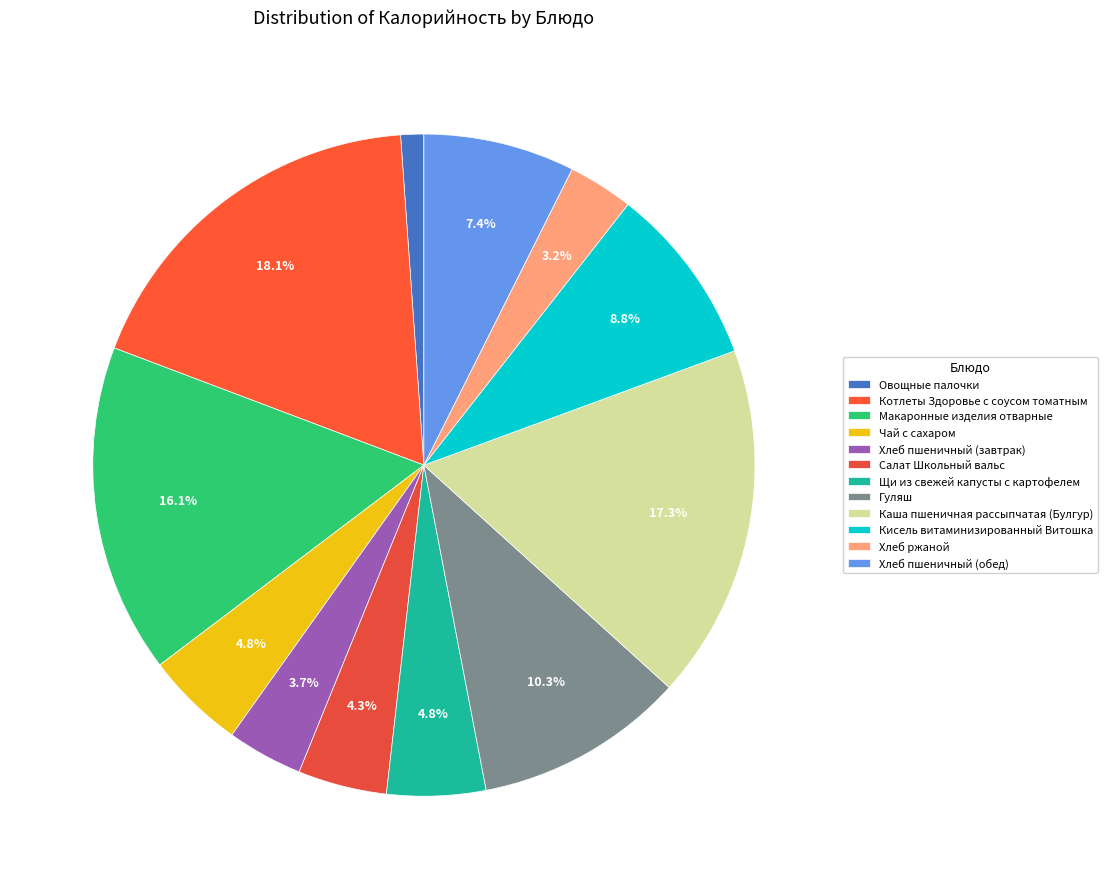

How many slices are in this pie chart?

12